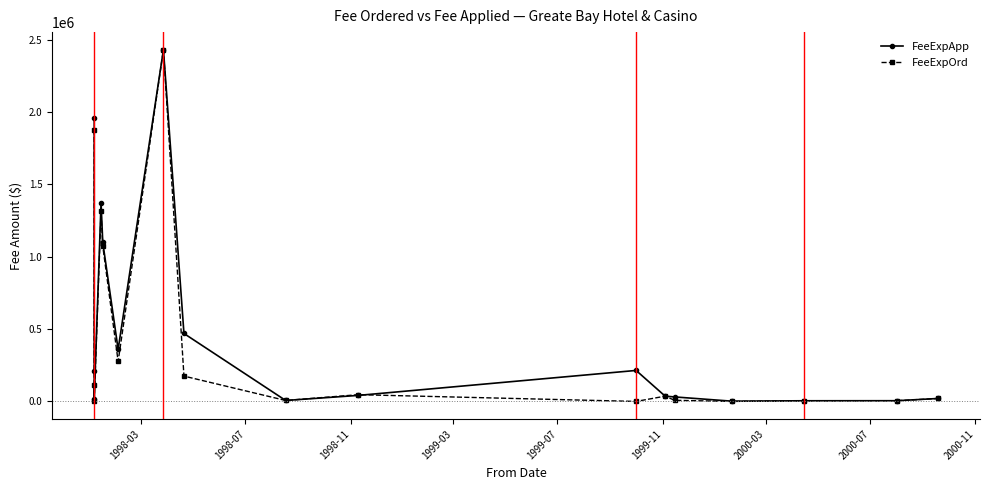

How many times do FeeExpOrd and FeeExpApp cross each other?

2